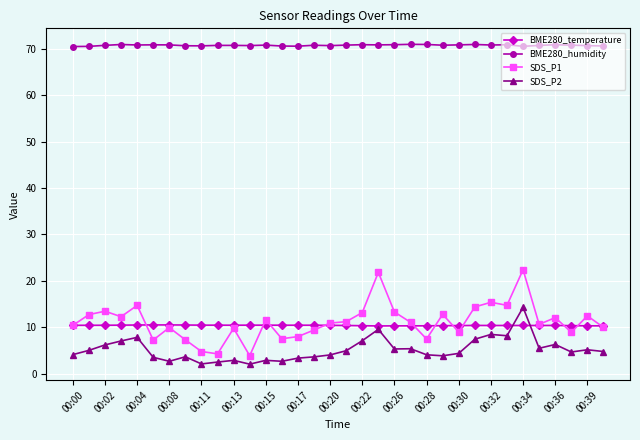

List the series in order of their peak value, highest first.

BME280_humidity, SDS_P1, SDS_P2, BME280_temperature